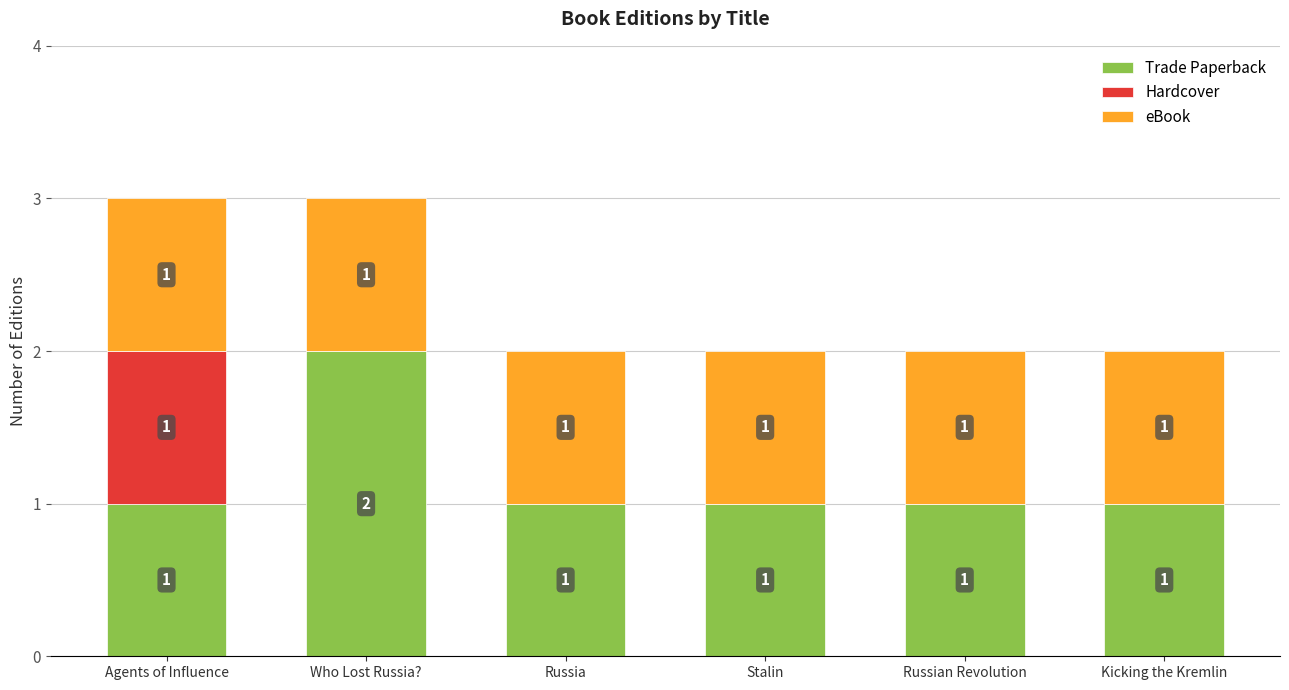

How many Trade Paperback values are between 1 and 2?

6